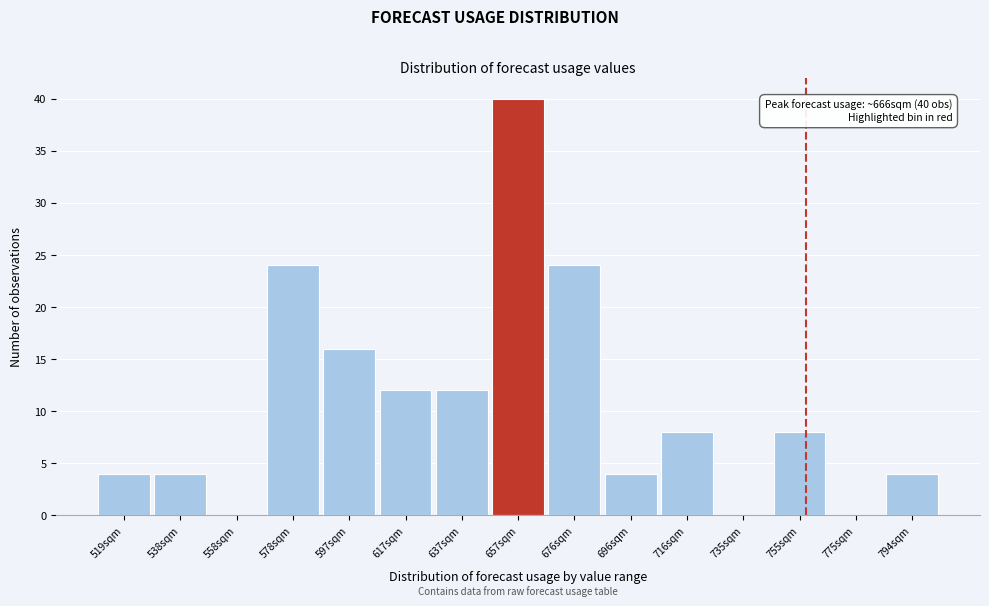

Reading left to right, transcribe all the data shown in this chart.

519sqm=4	538sqm=4	558sqm=0	578sqm=24	597sqm=16	617sqm=12	637sqm=12	657sqm=40	676sqm=24	696sqm=4	716sqm=8	735sqm=0	755sqm=8	775sqm=0	794sqm=4